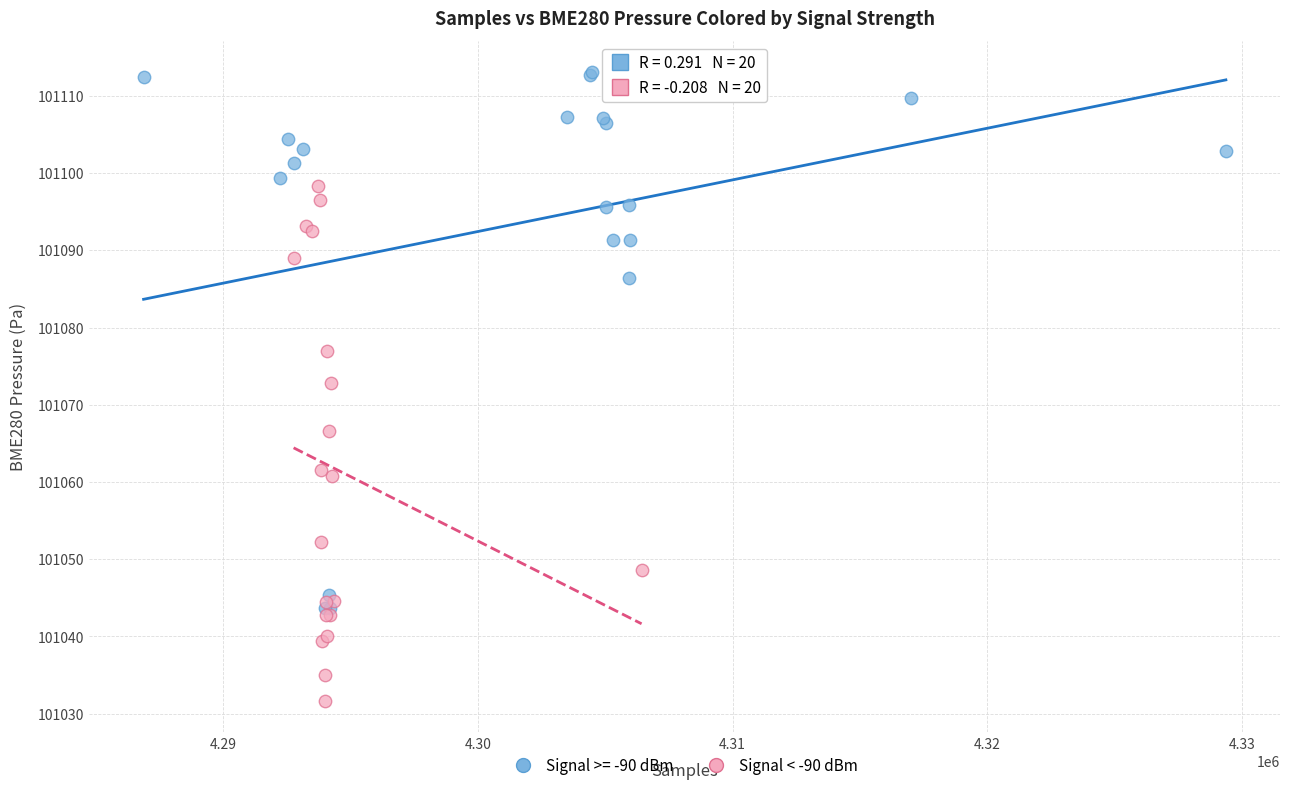

Which series contains the lowest Y value?

Signal < -90 dBm